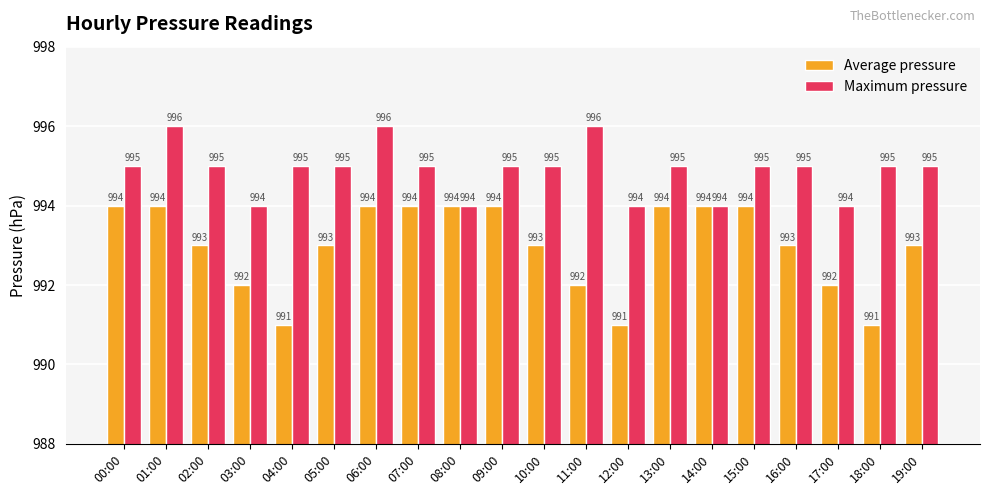

Does the chart contain stacked bars?

No